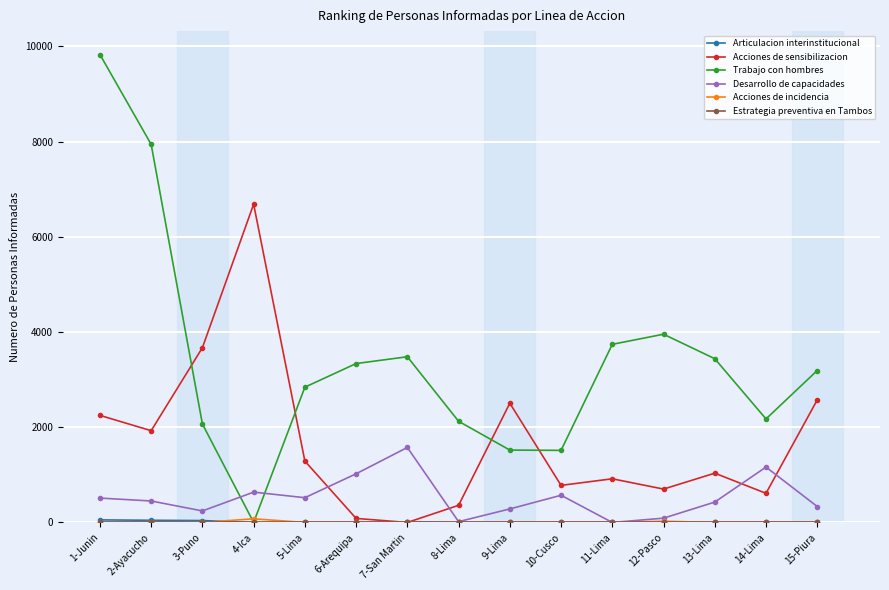

Which series has the largest range (max minus min)?

Trabajo con hombres